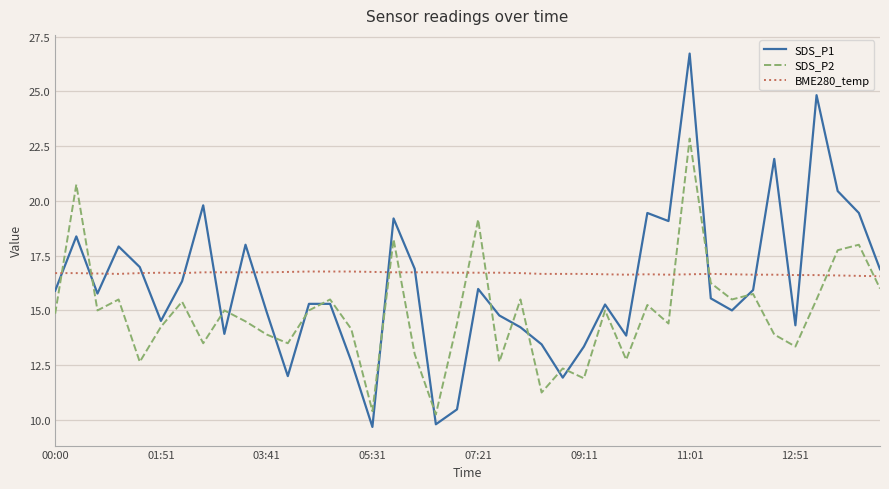

True or false: SDS_P2 and BME280_temp cross at least once.

True